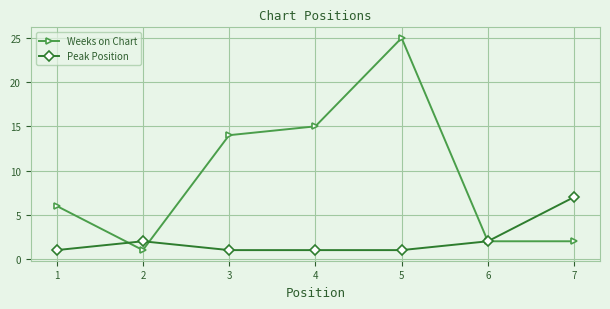

Rank the series by their average value, from highest to lowest.

Weeks on Chart, Peak Position